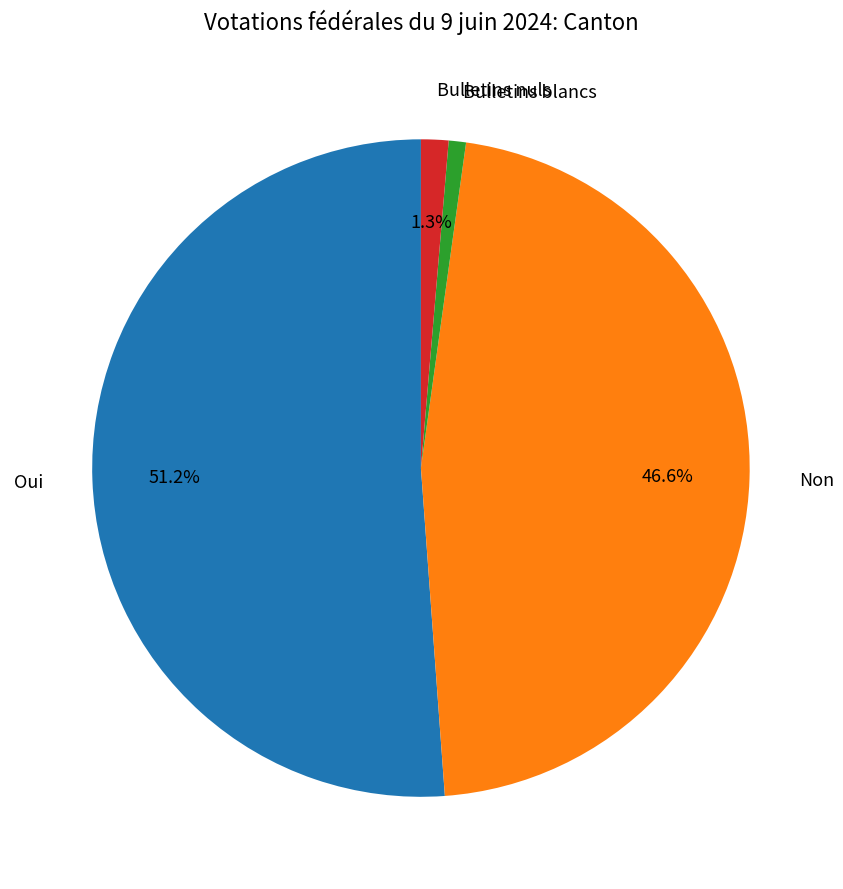

Is there a majority slice in this chart?

Yes